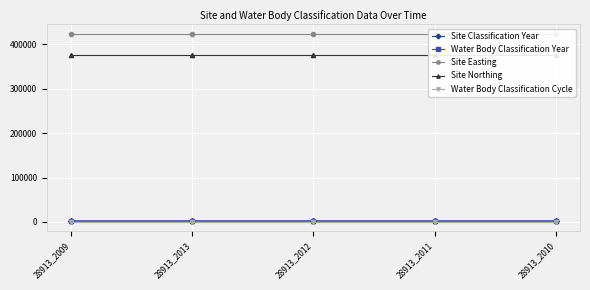

What is the sum of the Site Classification Year values at 28913_2013 and 28913_2012?

4025